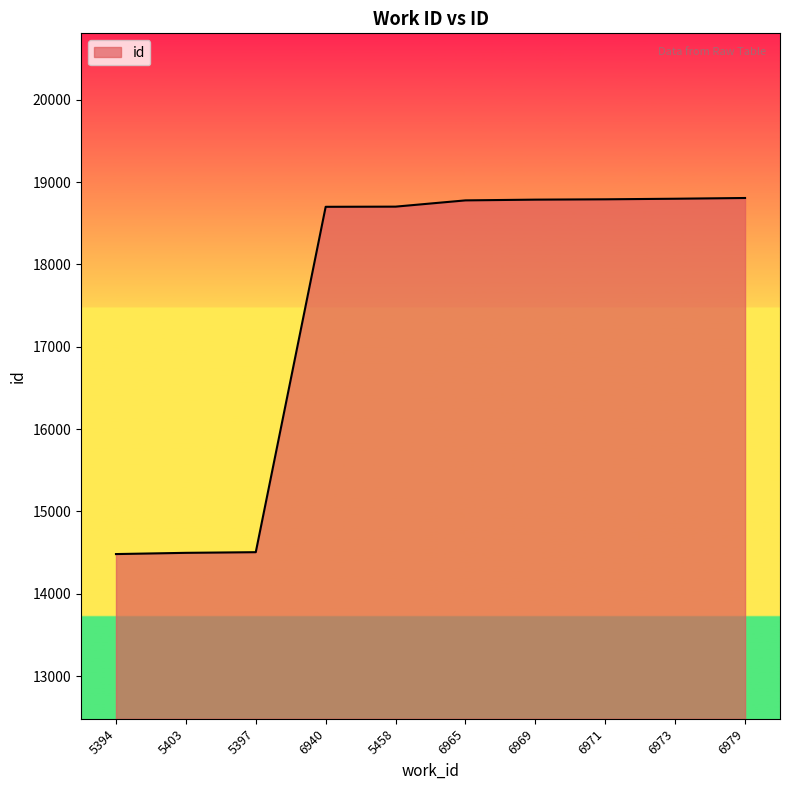

The value at 6973 is 18798. True or false?

True